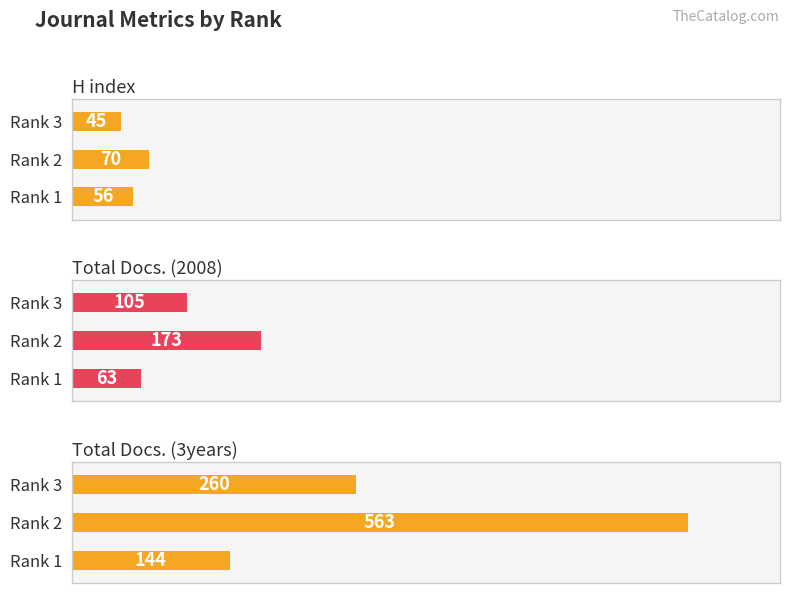

What is the difference between the highest and lowest values at Rank 1?

88